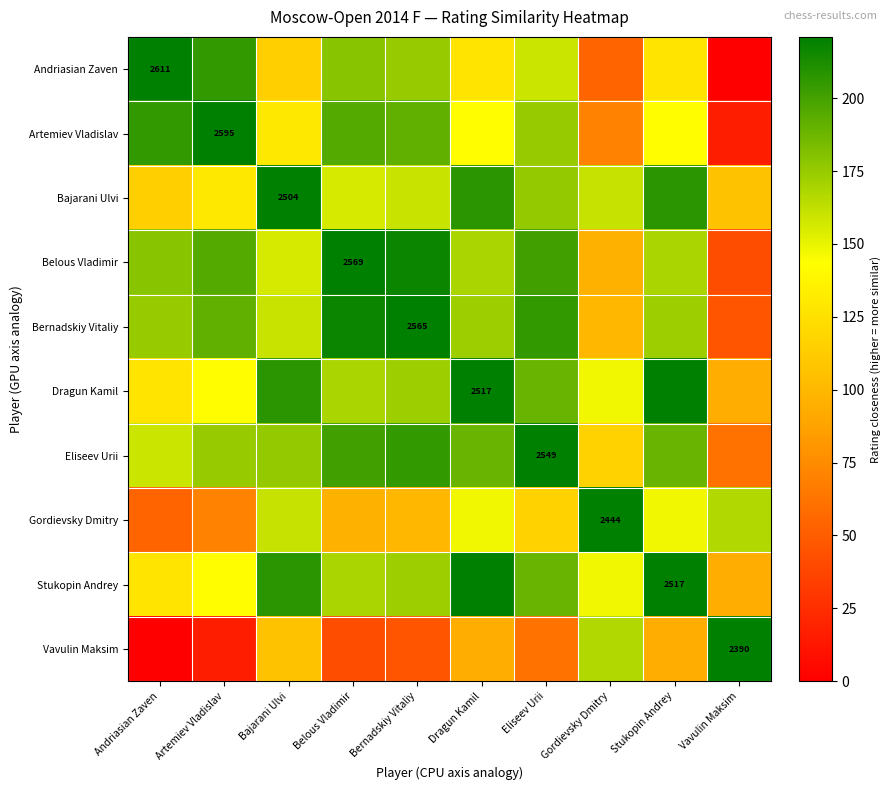

At how many categories does at least one series exceed 62?

10